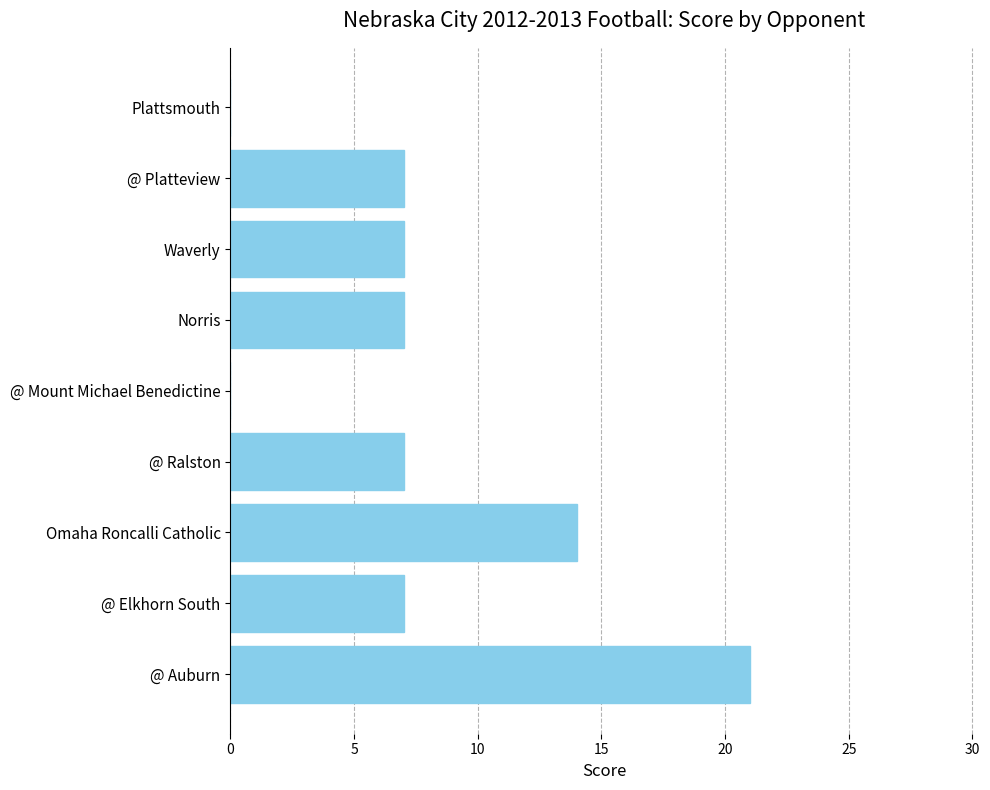

What is the change in value from @ Auburn to @ Mount Michael Benedictine?

-21